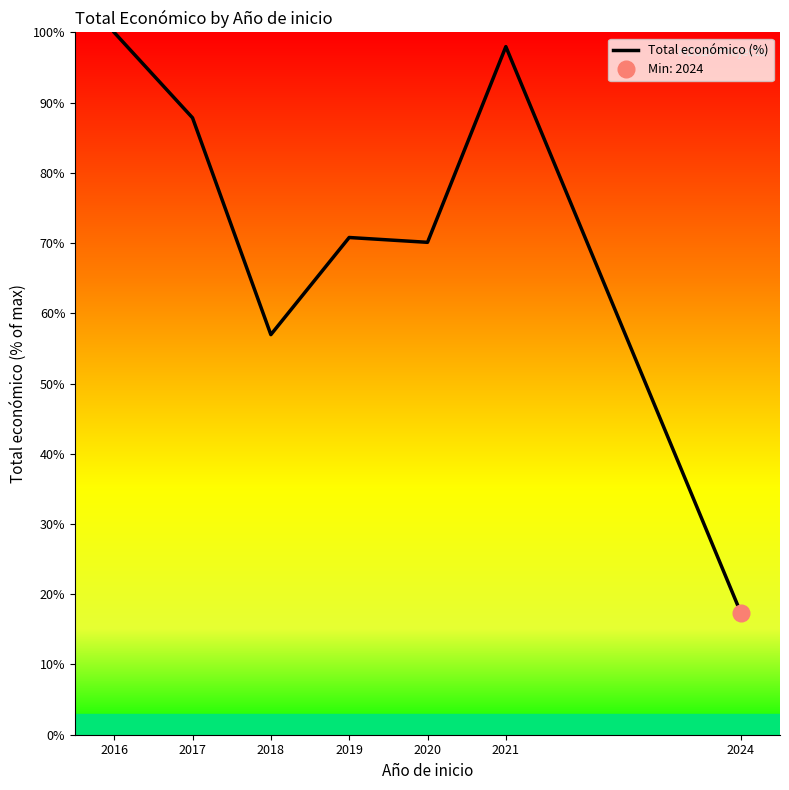

At which category does the chart reach its peak across all series?

2016